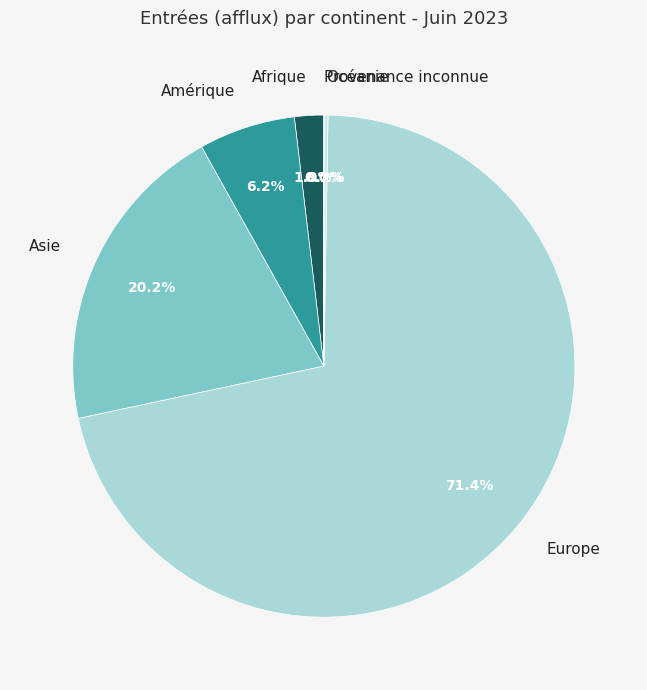

Which category accounts for the majority?

Europe